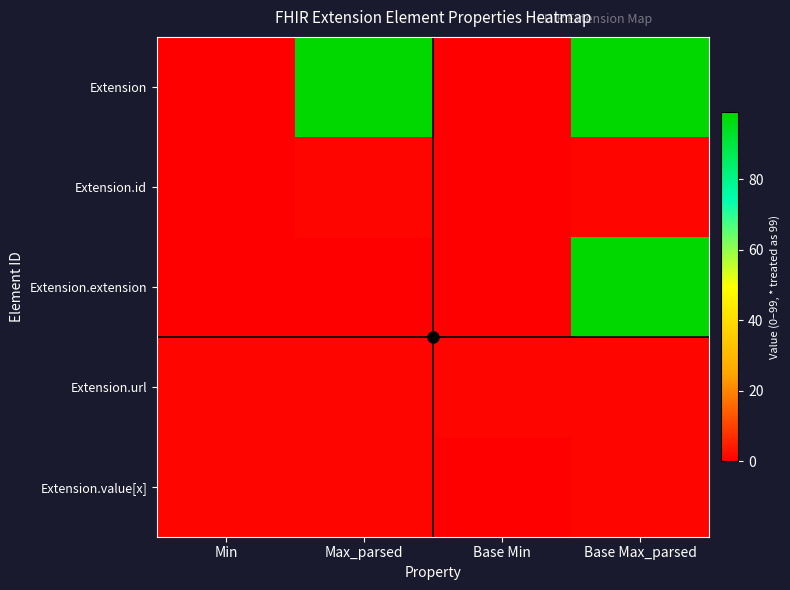

Which series changed the most between Max_parsed and Base Min?

Extension